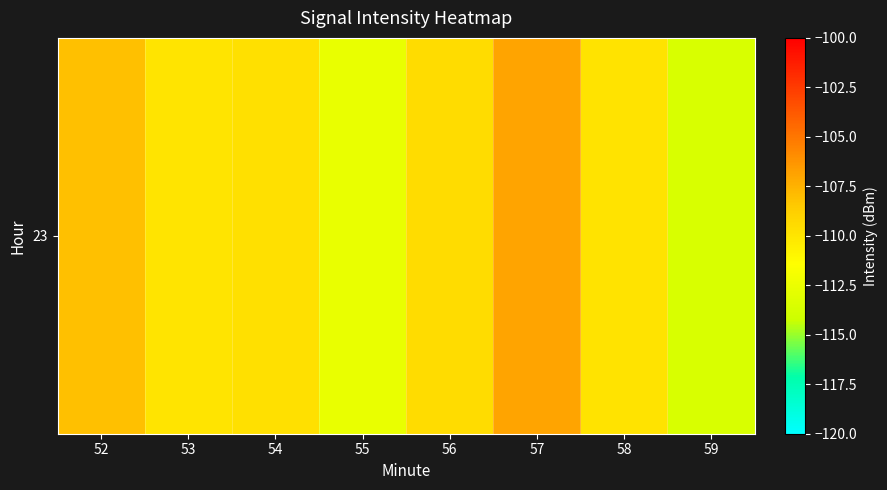

The value at 57 is -31.6. True or false?

False